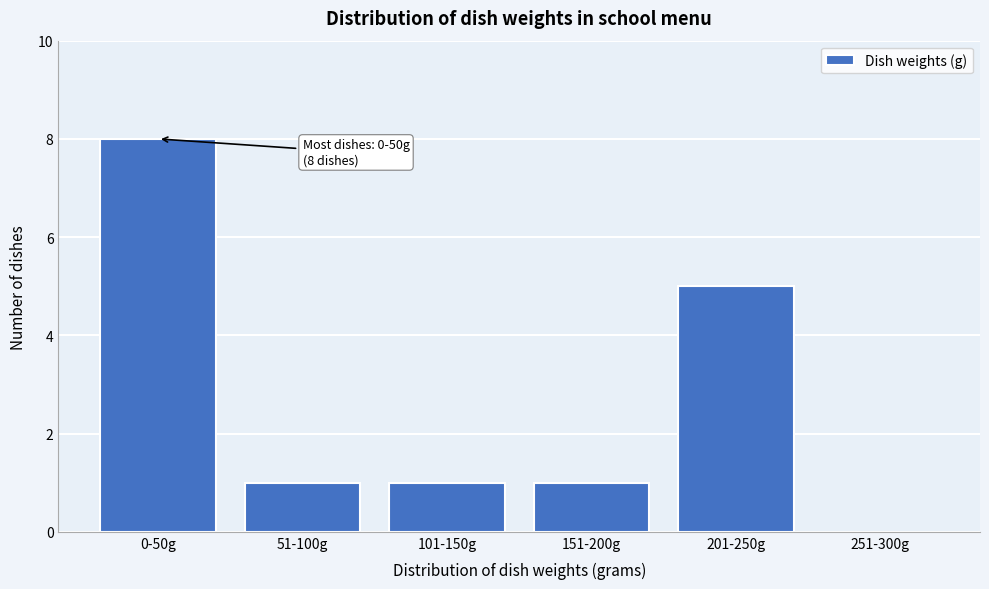

Reading left to right, what are all the values shown in this chart?

0-50g=8	51-100g=1	101-150g=1	151-200g=1	201-250g=5	251-300g=0